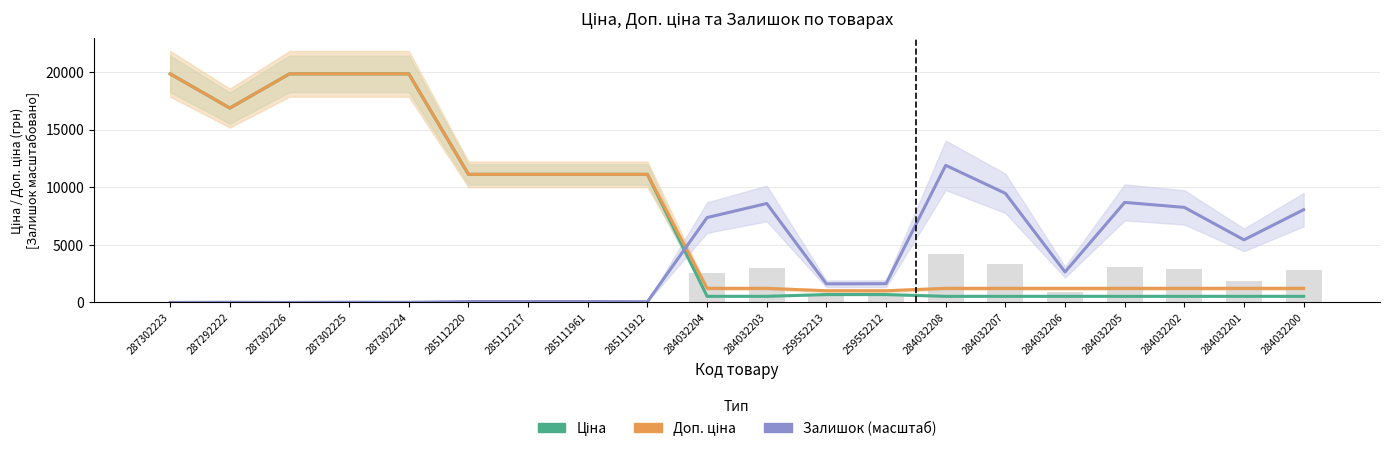

What is the average value of the Ціна series?

7341.9